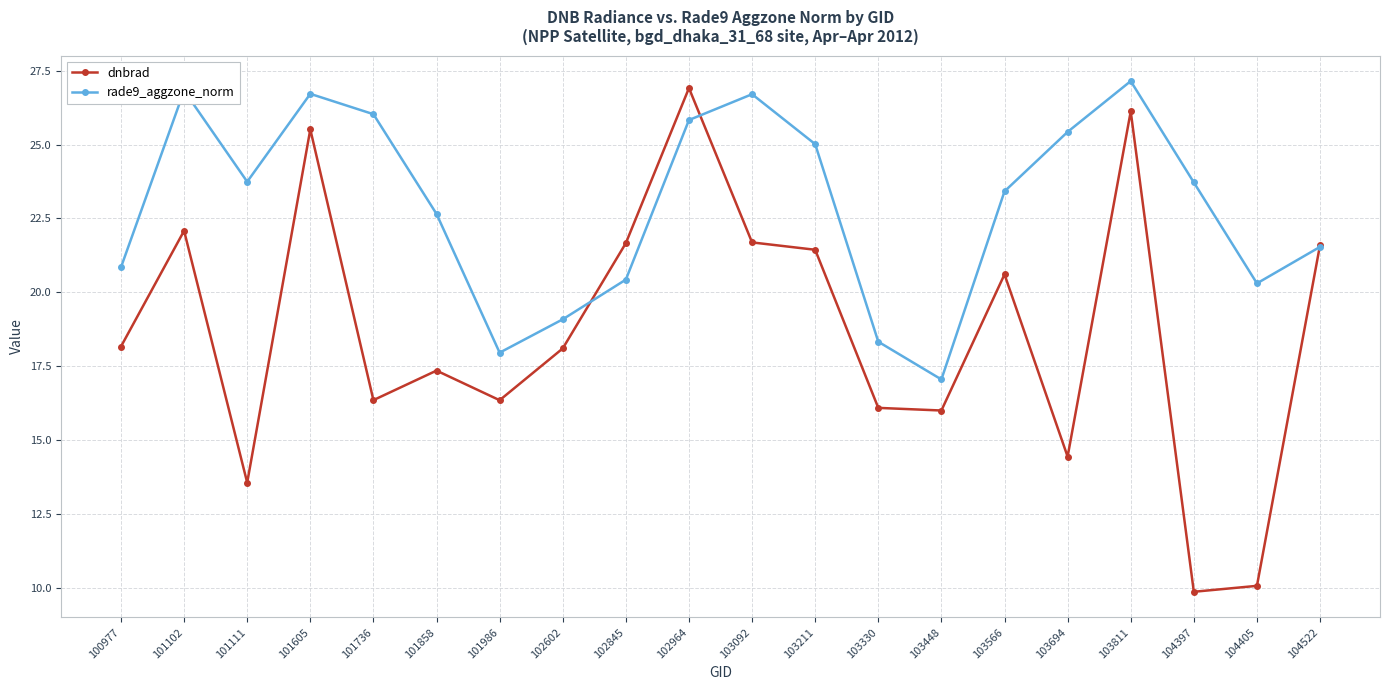

Does the chart have visible grid lines?

Yes